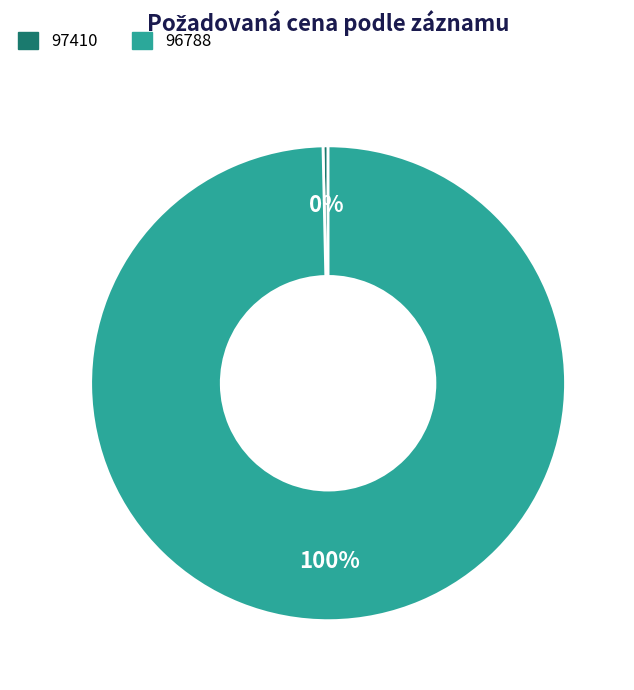

Combined, do 97410 and 96788 account for over 50%?

Yes